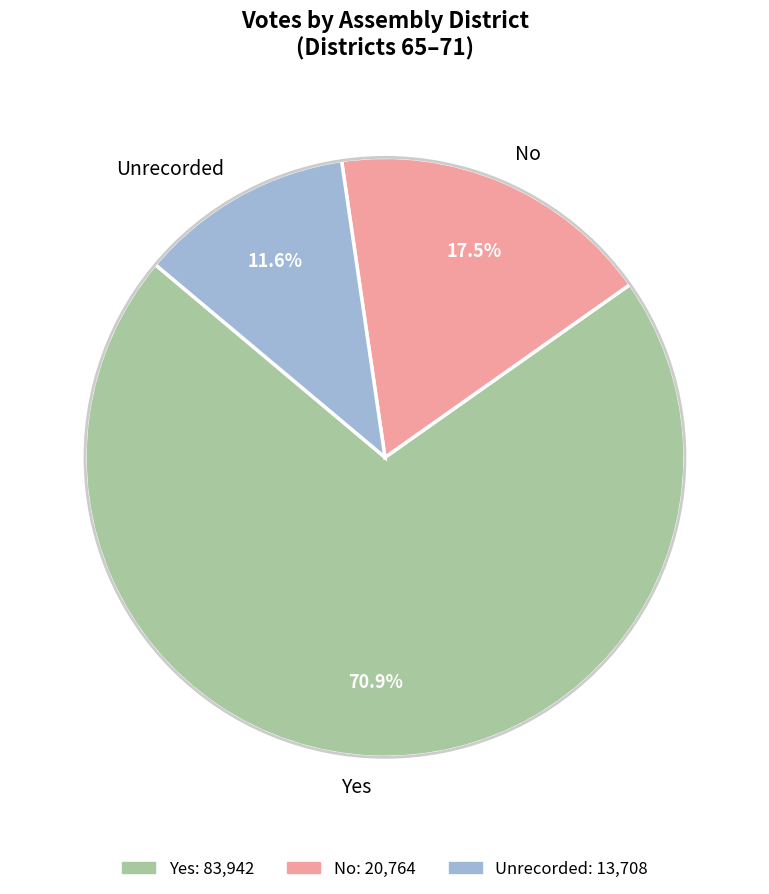

Count the number of slices in the pie.

3